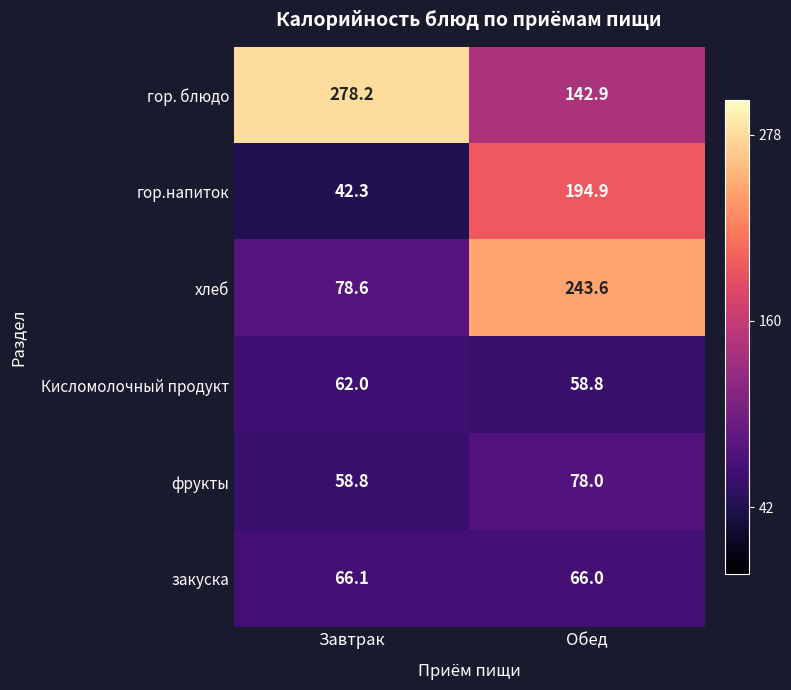

The гор. блюдо series shows 278.2 at Завтрак. True or false?

True